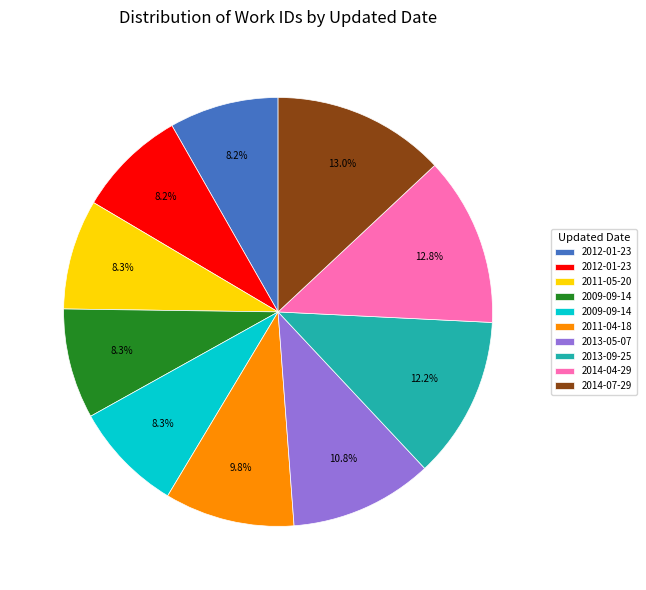

Does any single category account for the majority?

No